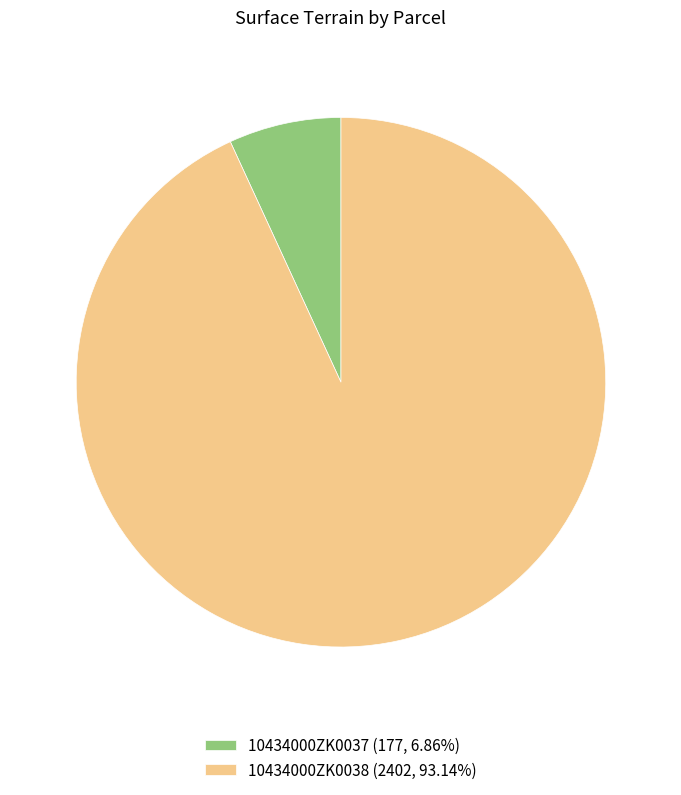

Count the number of slices in the pie.

2